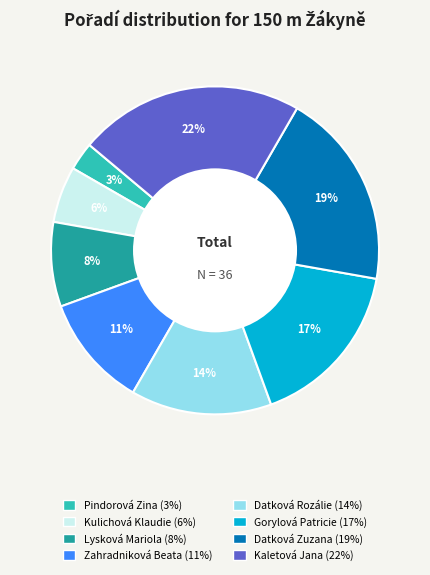

How many slices are in this pie chart?

8